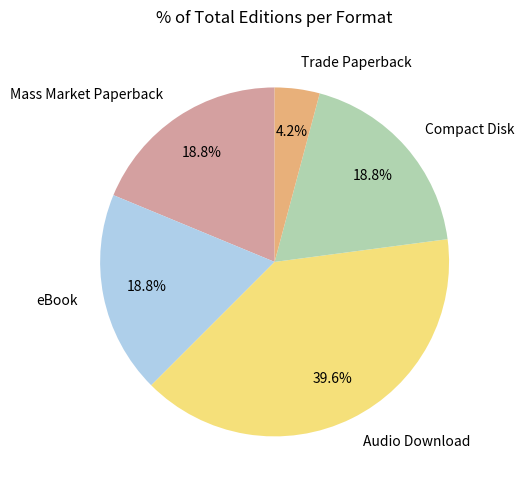

To the nearest percent, what percentage of the pie is Audio Download?

40%